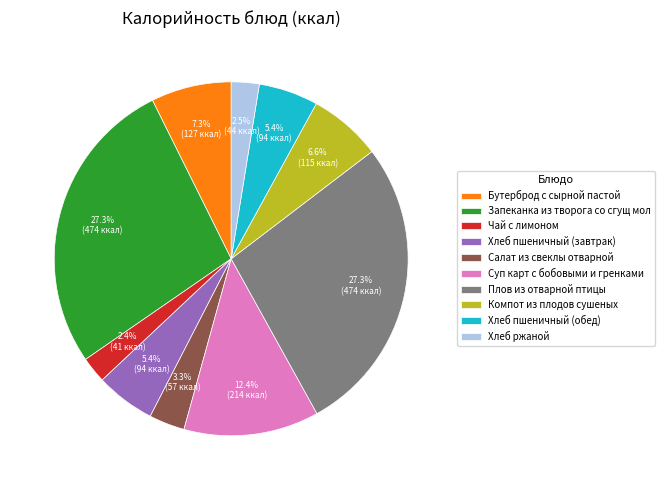

How much of the chart is everything except Салат из свеклы отварной?

96.7%